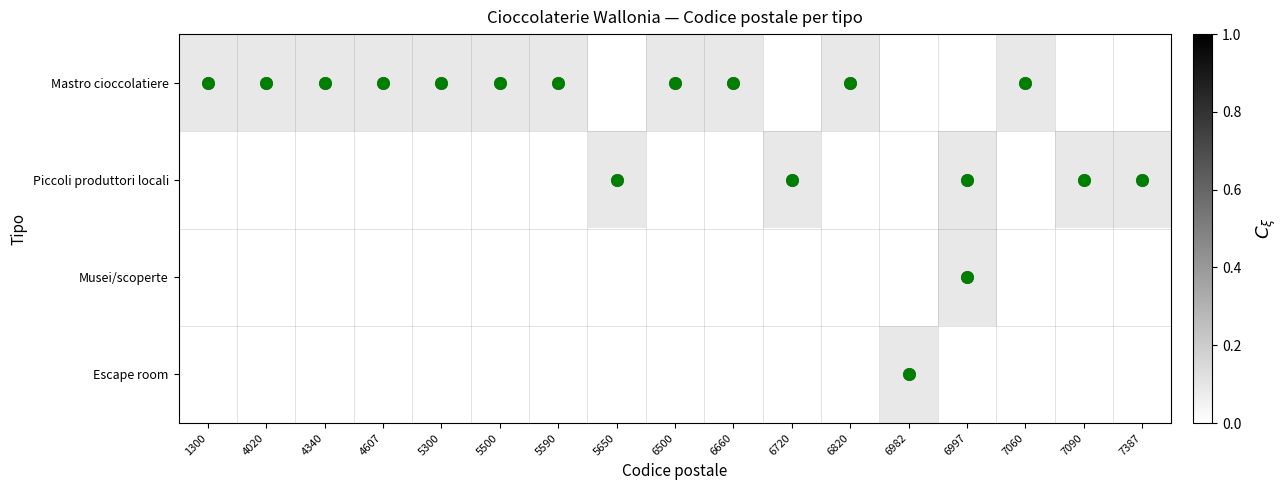

List the series in order of their peak value, highest first.

Mastro cioccolatiere, Piccoli produttori locali, Musei/scoperte, Escape room